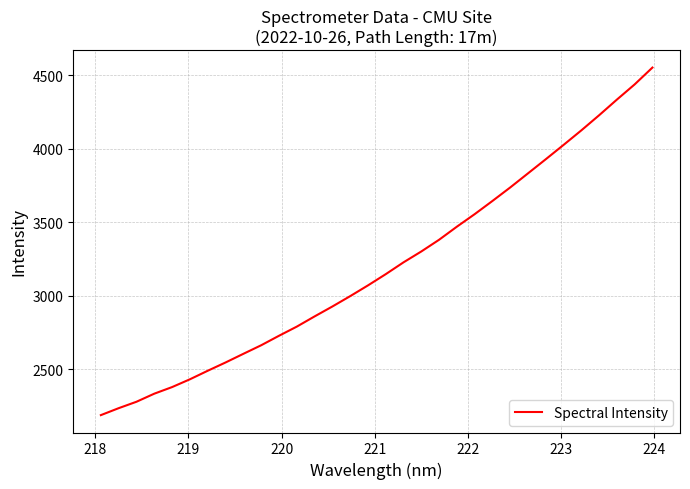

What is the difference between the maximum and minimum values?

2364.5